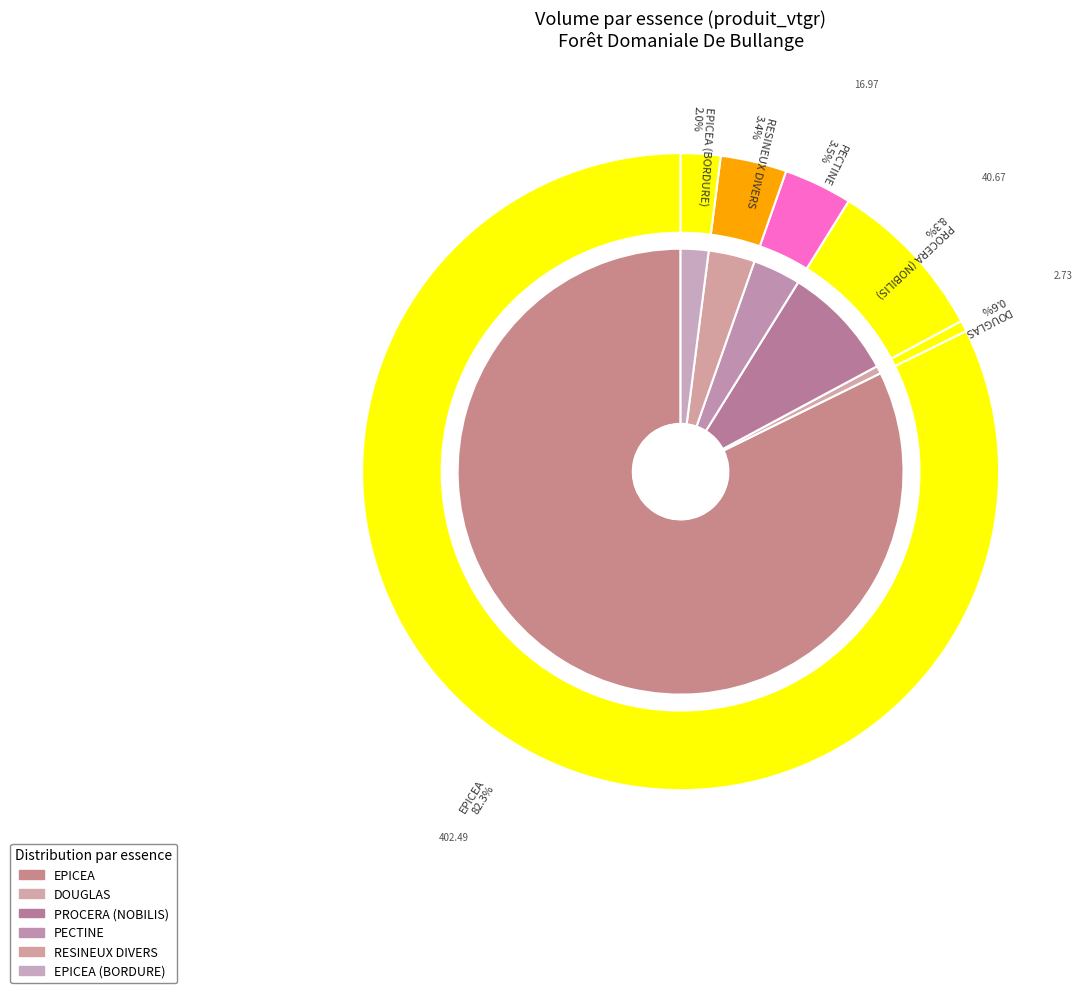

Count the number of slices in the pie.

6